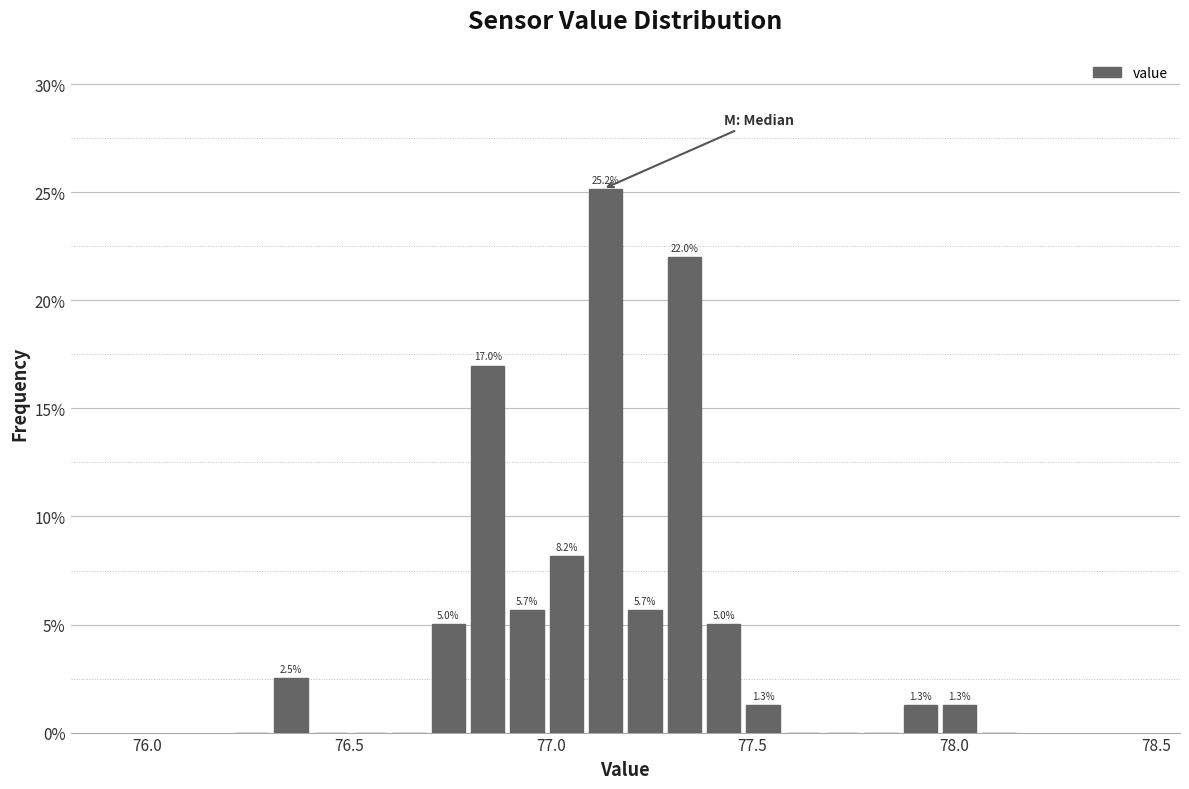

Around what value on the x-axis is the tallest bar? Give the approximate position of its centre, as read against the axis.

77.15